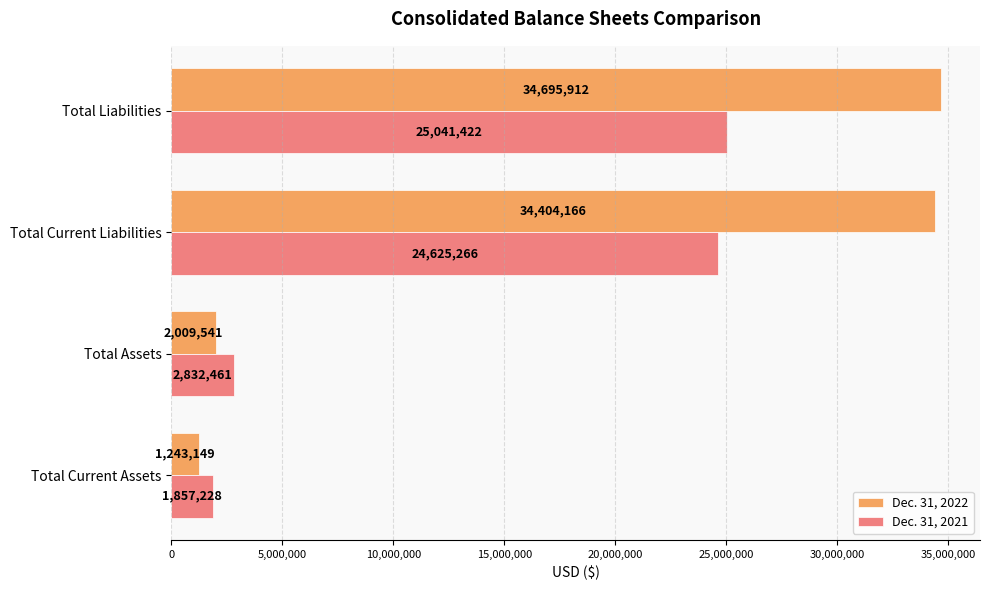

Is it true that Dec. 31, 2021 equals 1857228 at Total Current Assets?

True